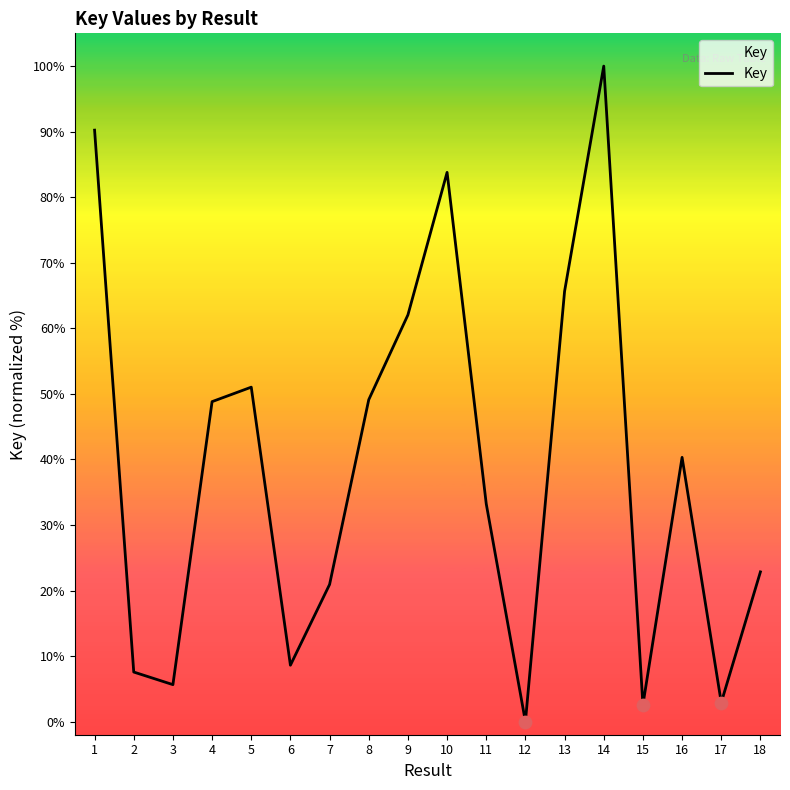

What is the ratio of the value at 14 to the value at 10?

1.2